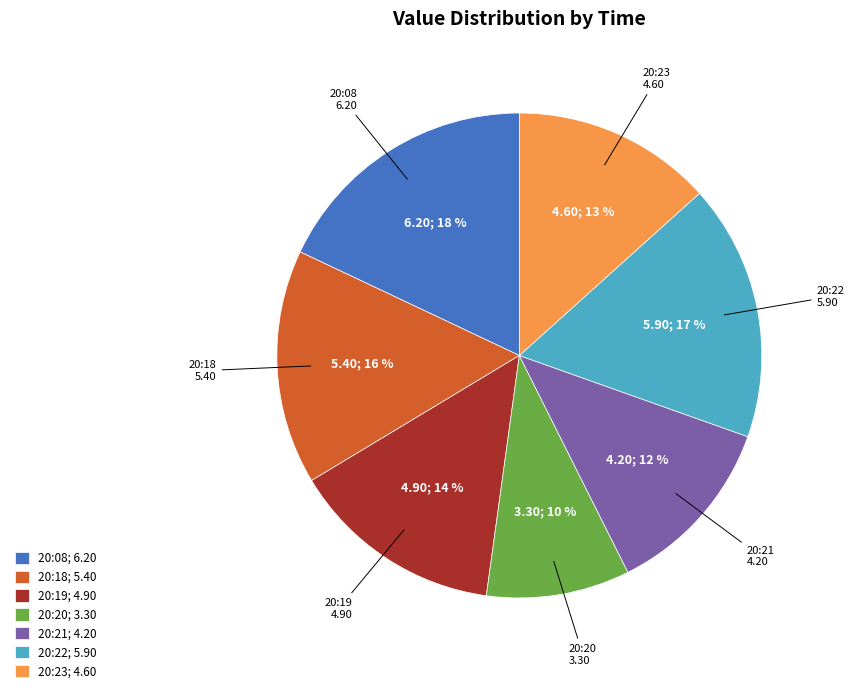

To the nearest percent, what is the difference between the largest and smallest slice percentages?

8%